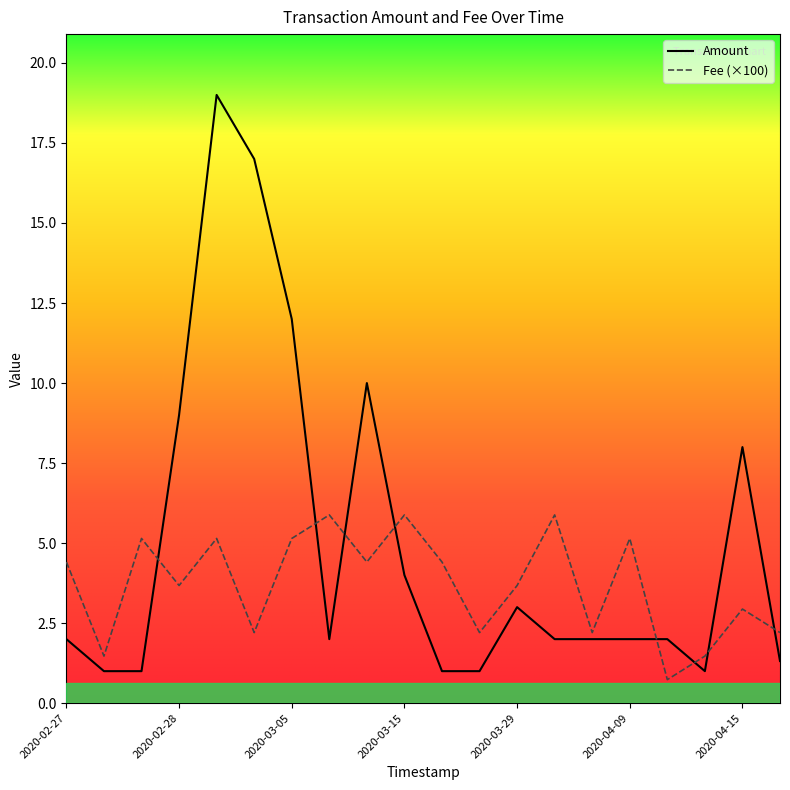

Which series has the largest range (max minus min)?

Amount